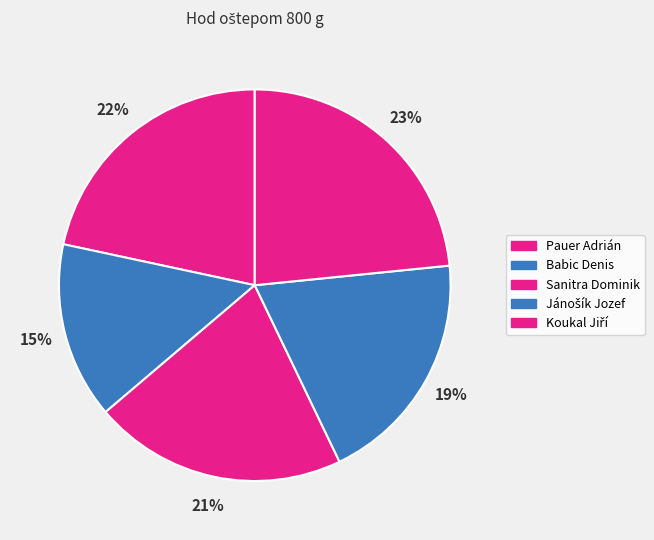

What percentage is NOT represented by Pauer Adrián?

78.4%